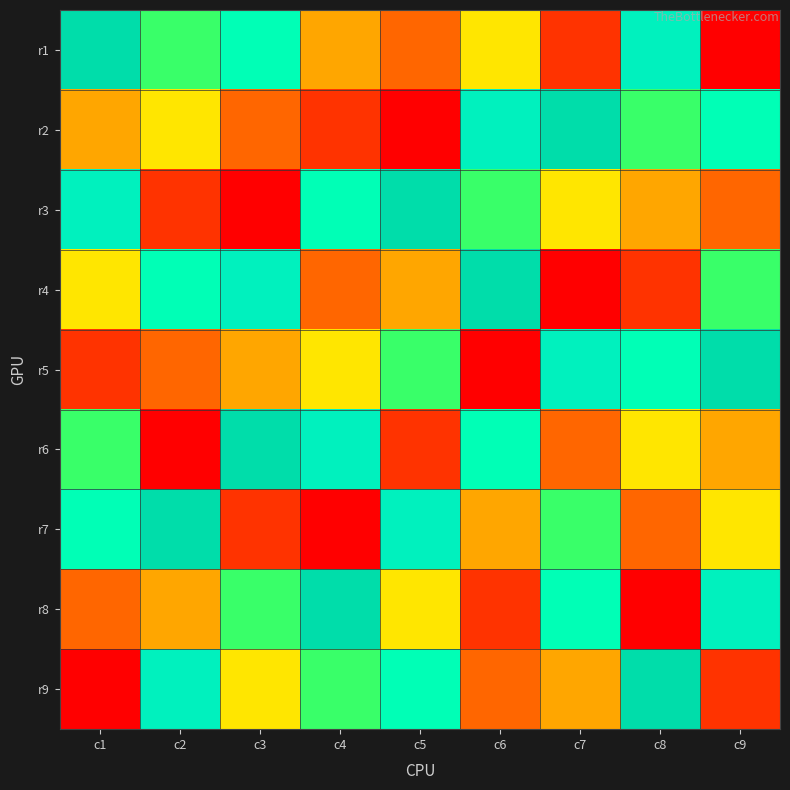

What is the difference between the highest and lowest values at c6?

8